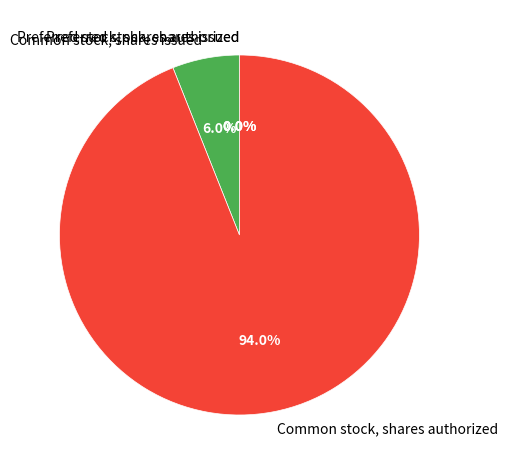

To the nearest percent, what is the difference between the largest and smallest slice percentages?

94%